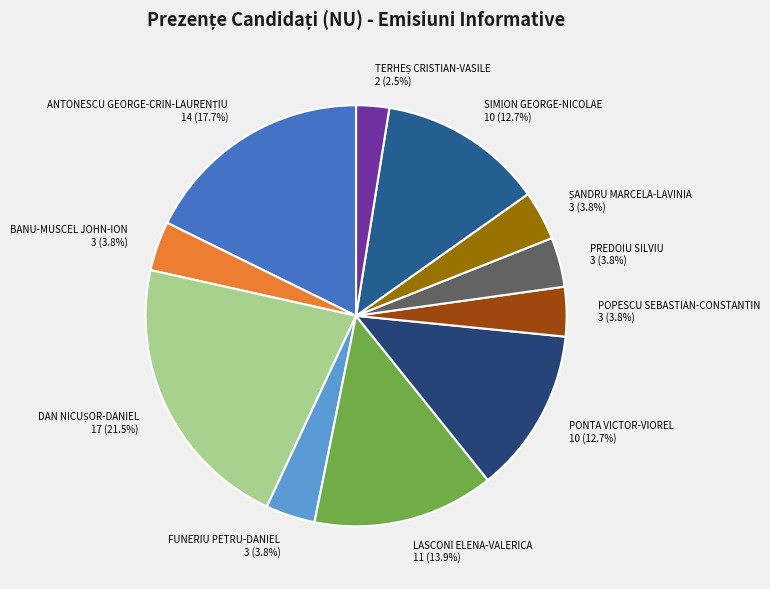

Does any single category account for the majority?

No